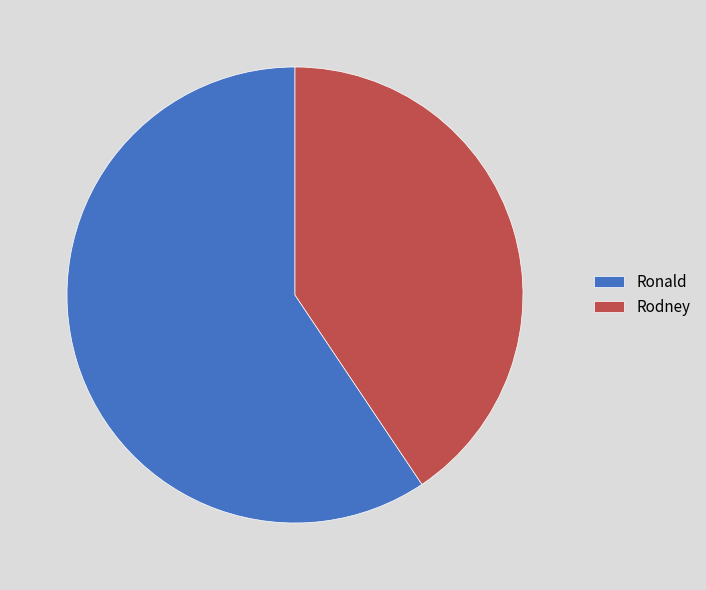

Which has a higher value, Rodney or Ronald?

Ronald